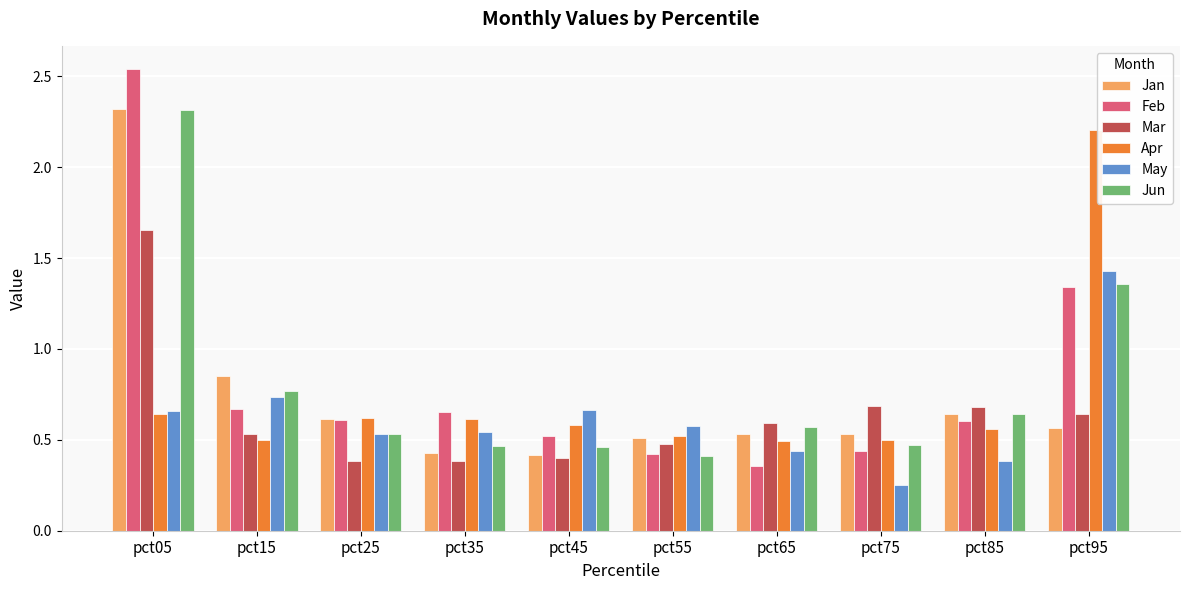

Is the value of Feb at pct95 greater than the value of Jan at pct85?

Yes